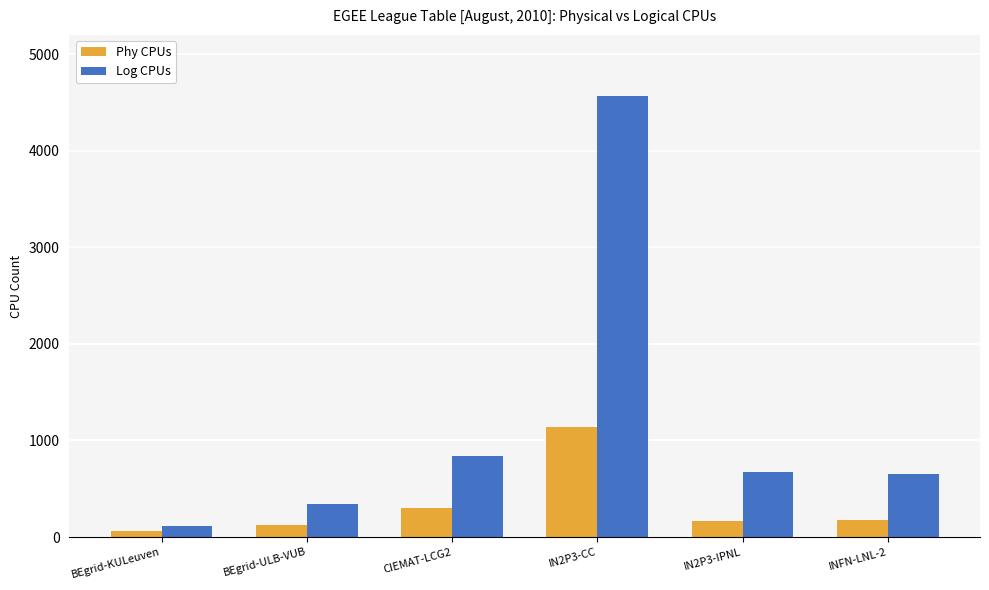

What is the difference between the maximum and minimum values in the Log CPUs series?

4459